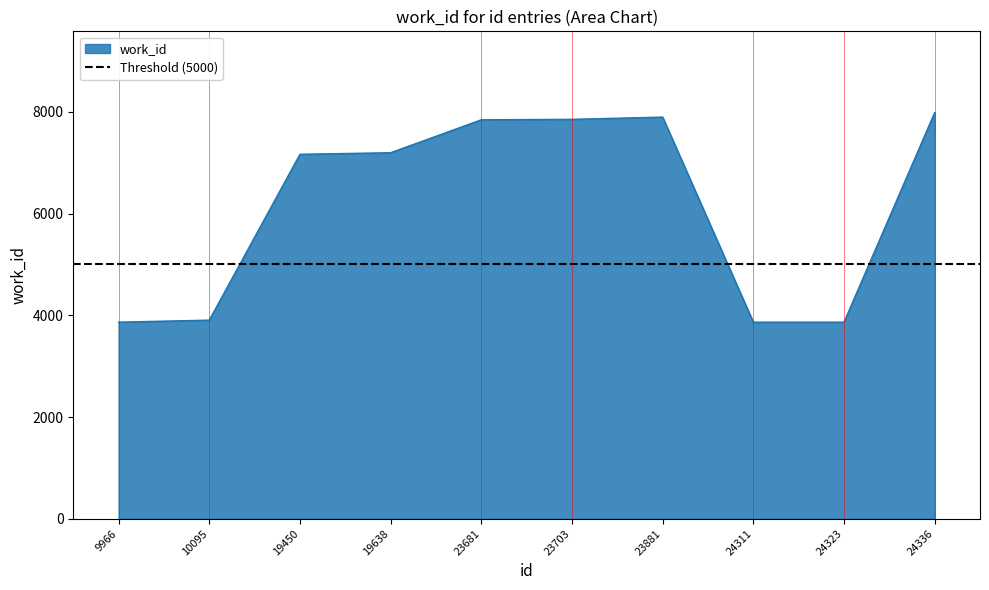

Where is the data nearest to the value 5927?

19450